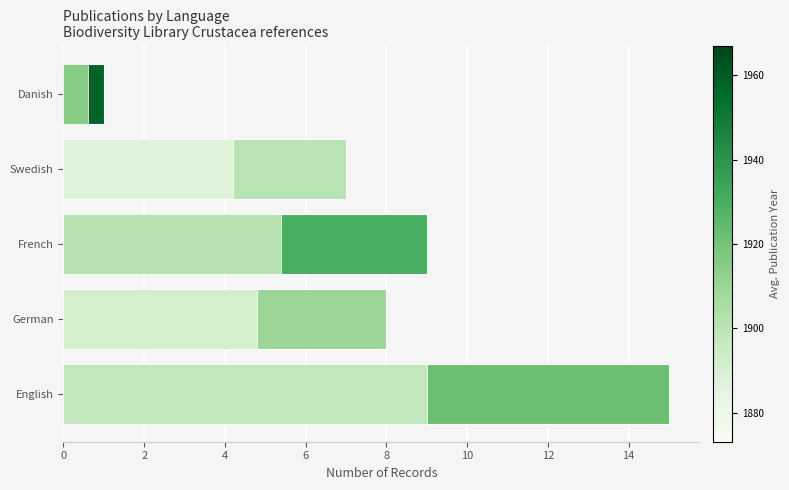

True or false: Count has a value of 1.4 at Danish.

False